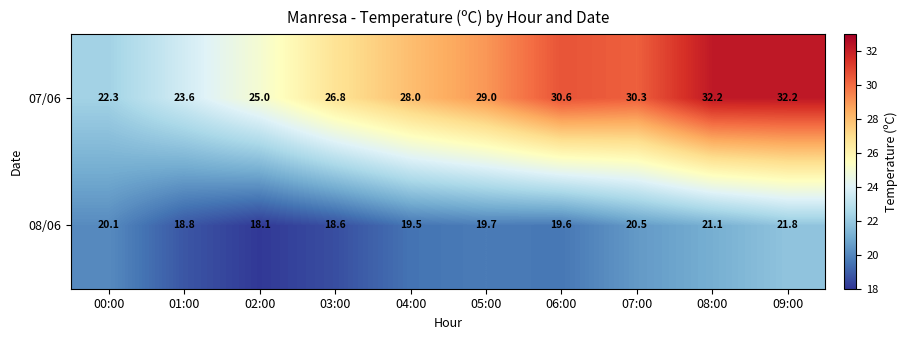

What is the greatest value displayed?

32.2